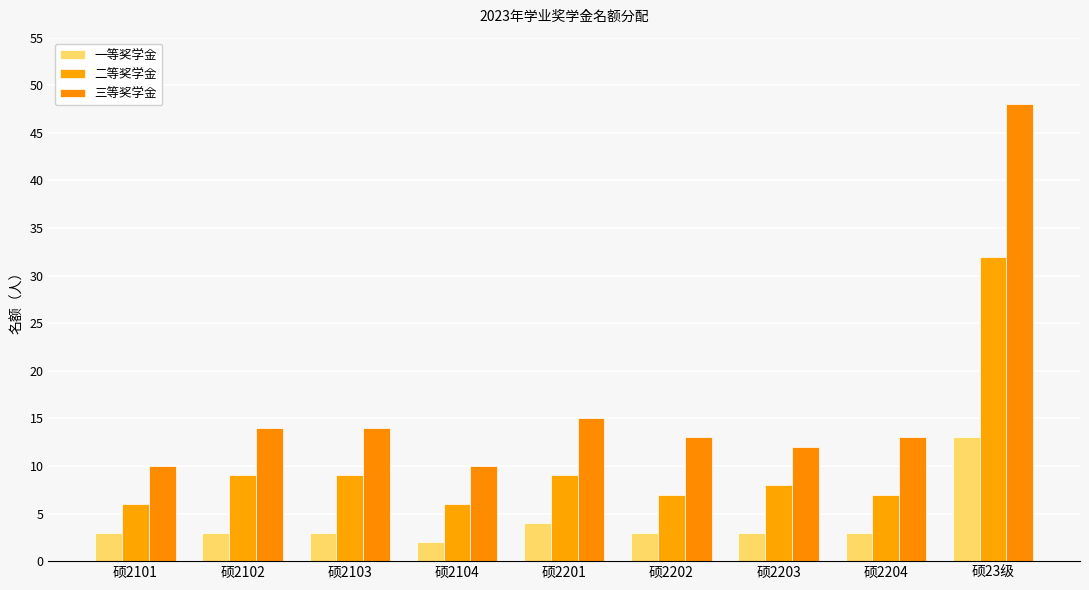

Between 硕2104 and 硕2204, which series saw the biggest shift?

三等奖学金